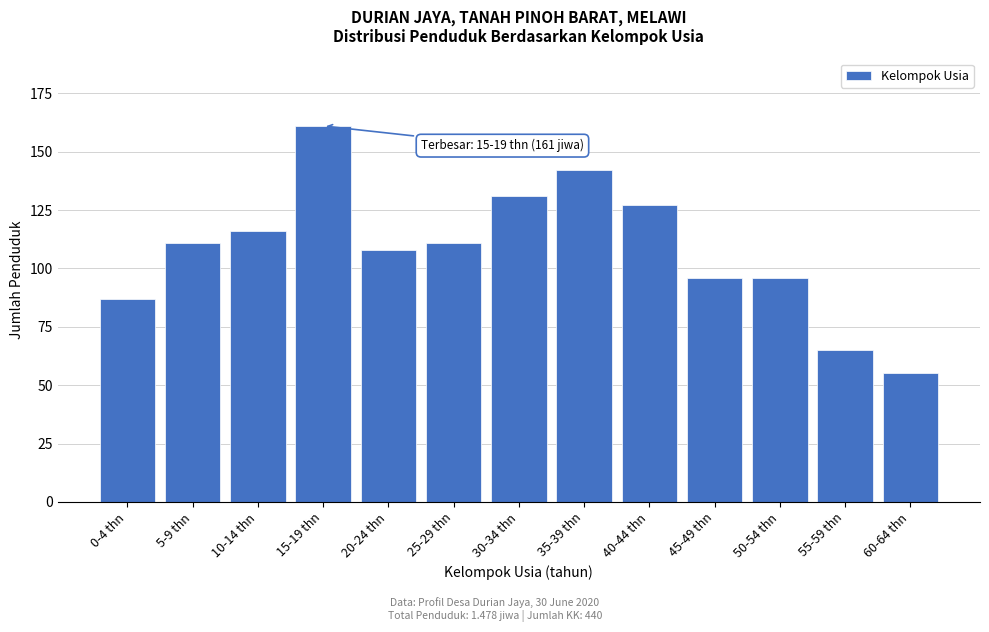

Reading left to right, list all the values displayed in this chart.

0-4 thn=87	5-9 thn=111	10-14 thn=116	15-19 thn=161	20-24 thn=108	25-29 thn=111	30-34 thn=131	35-39 thn=142	40-44 thn=127	45-49 thn=96	50-54 thn=96	55-59 thn=65	60-64 thn=55